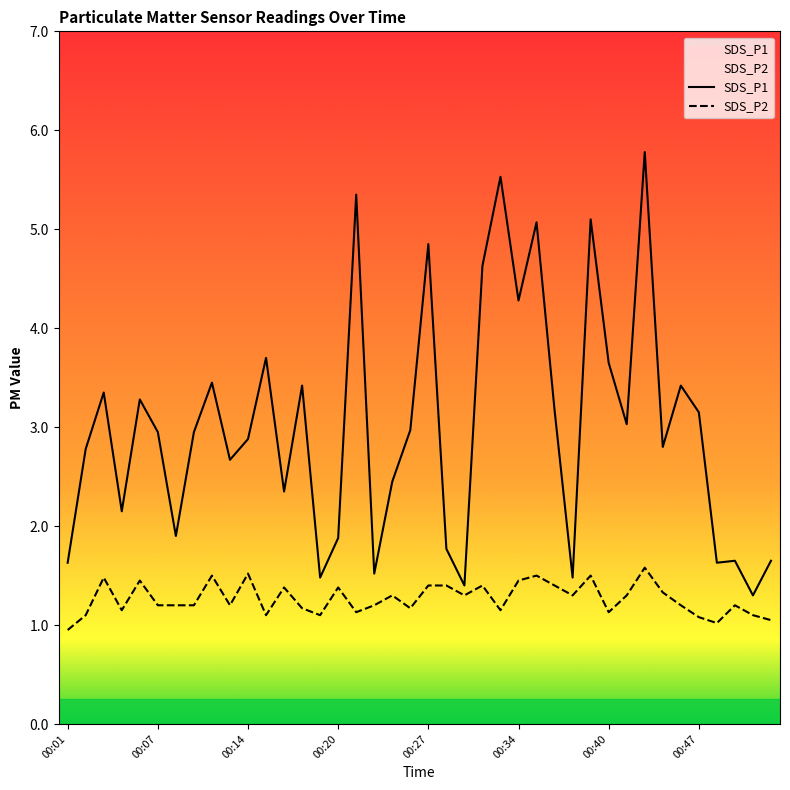

What is the approximate value of SDS_P1 at 00:20?

1.9